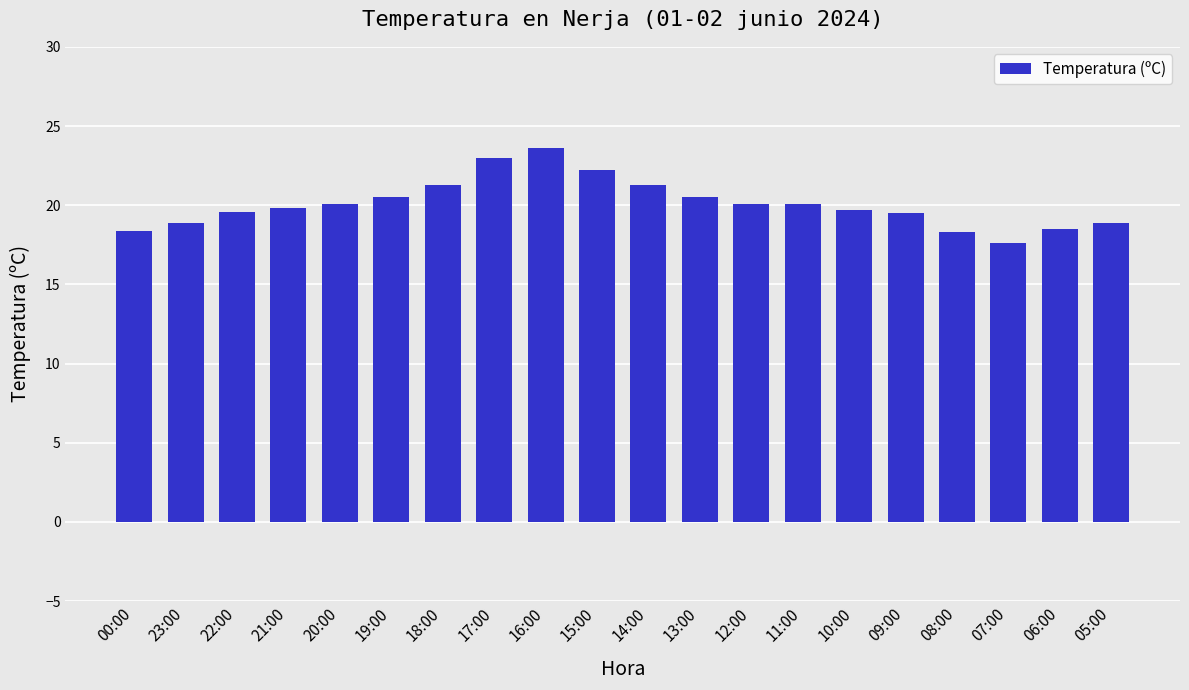

What is the difference between the maximum and minimum values?

6.0